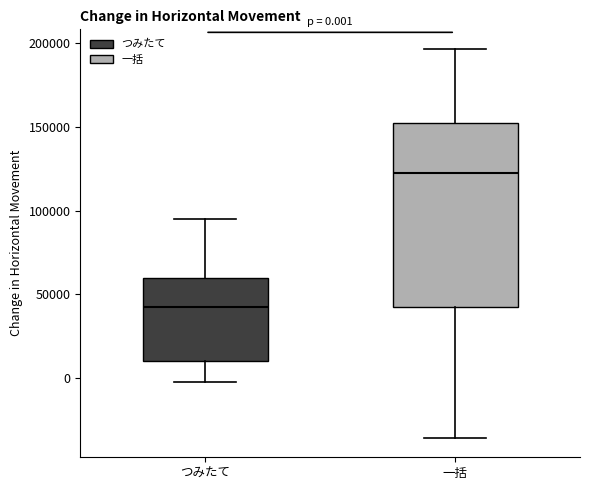

Which box has the lowest median line?

つみたて